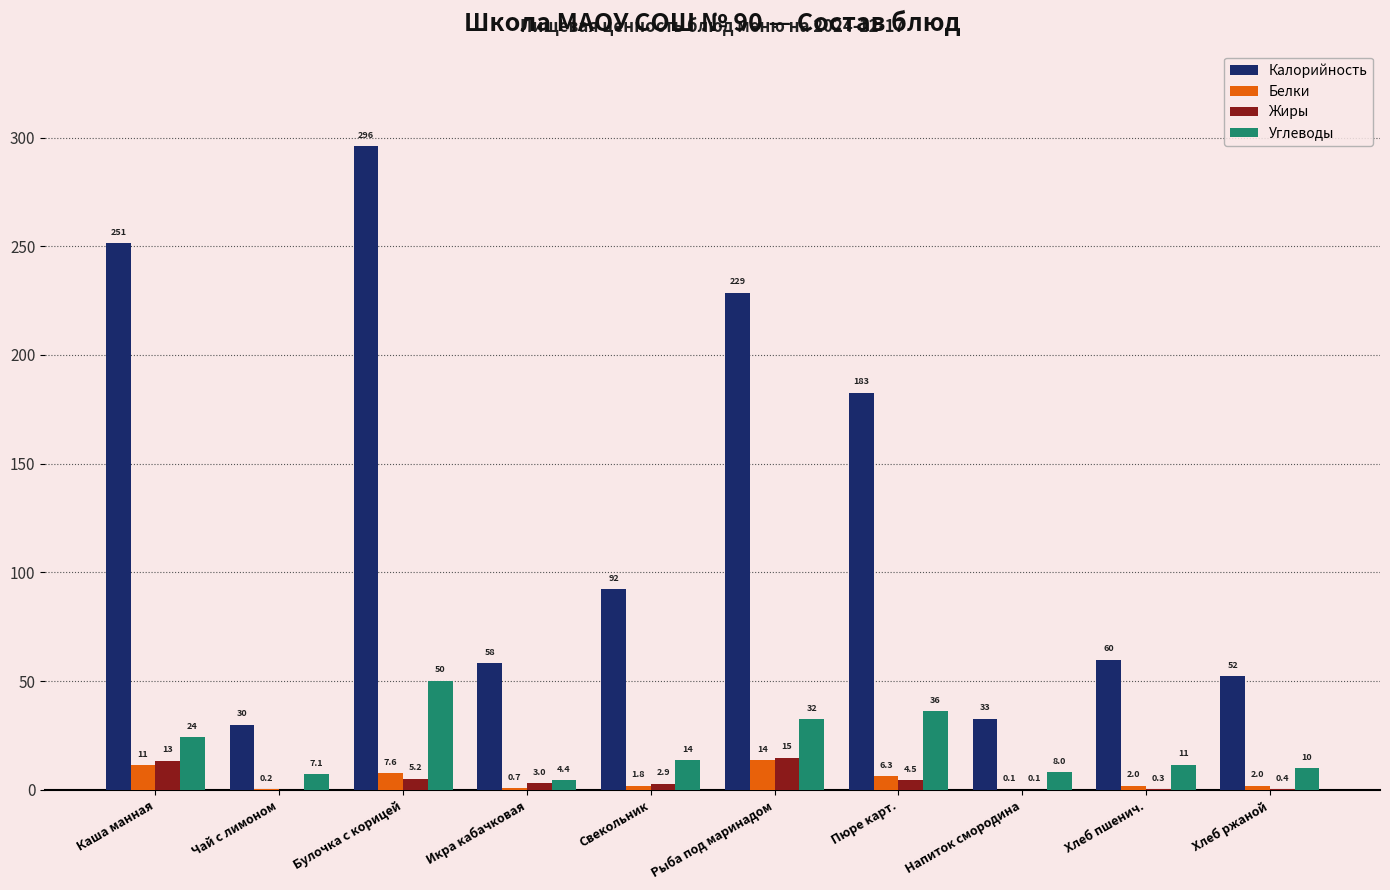

What is the greatest value displayed?

296.1